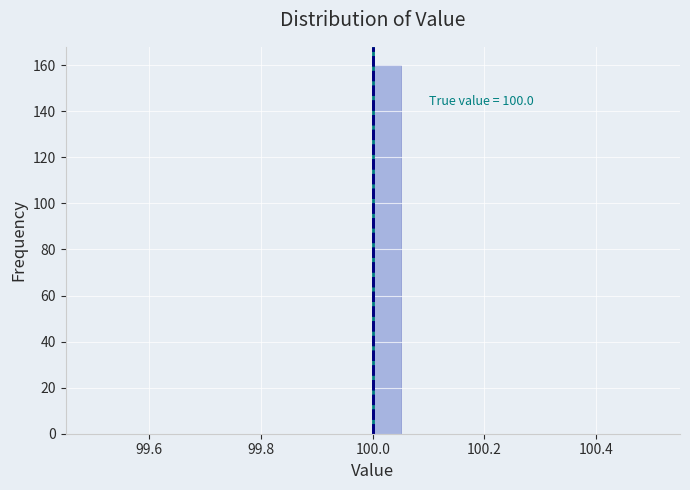

Around what value on the x-axis is the tallest bar? Give the approximate position of its centre, as read against the axis.

100.02